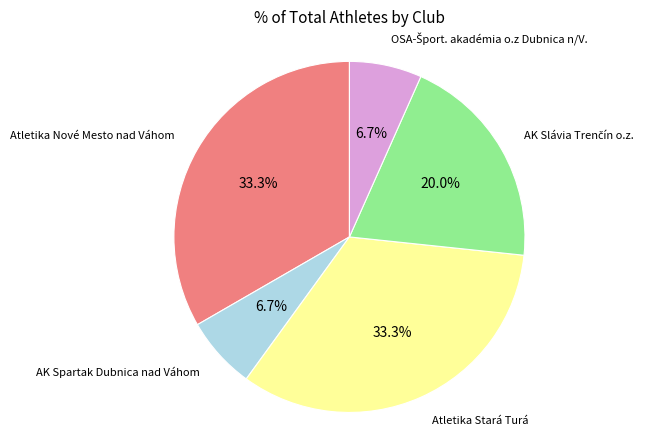

How many segments does this pie chart have?

5